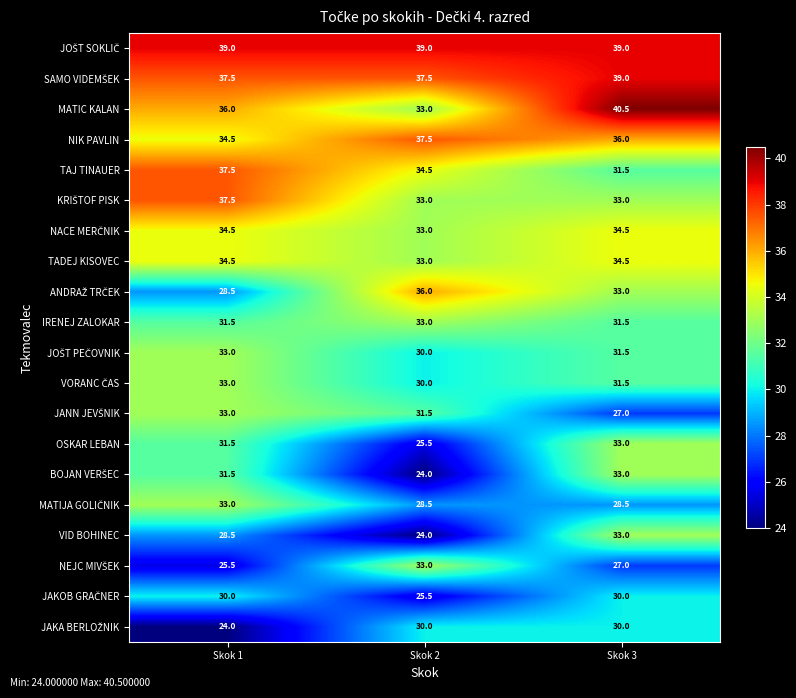

What is the difference between the highest and lowest values at Skok 3?

13.5